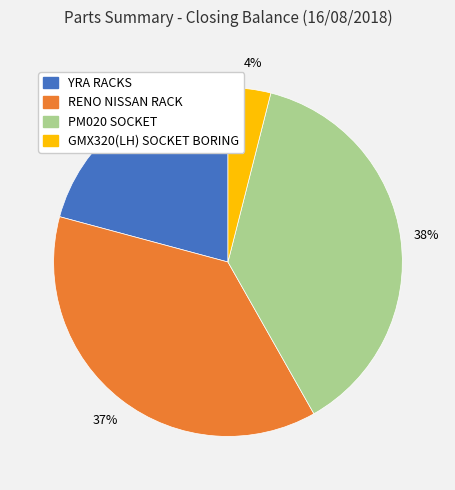

To the nearest percent, what portion does PM020 SOCKET represent?

38%